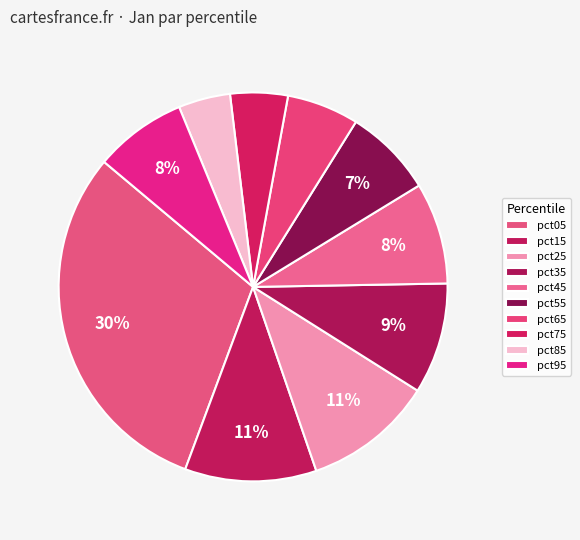

Count the number of slices in the pie.

10